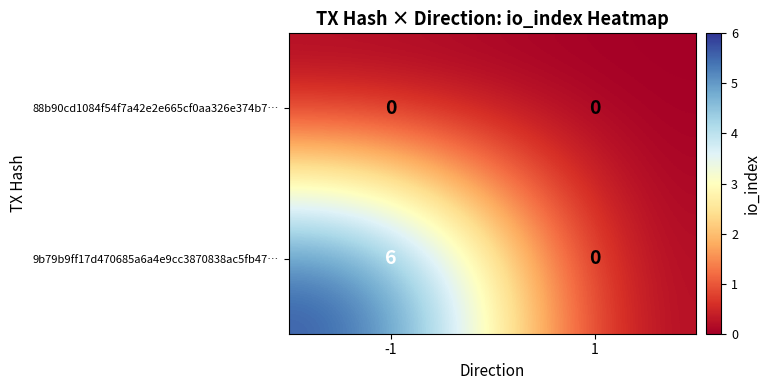

At how many categories does at least one series exceed 3?

1